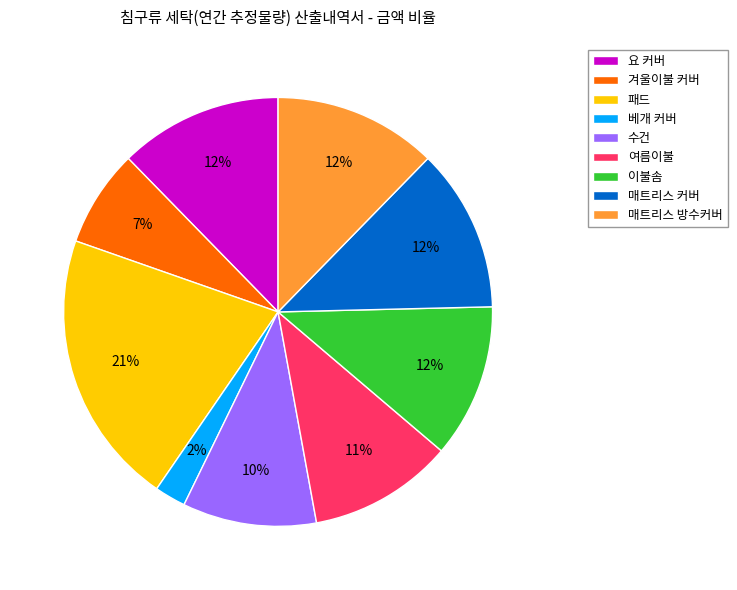

Is there any slice that represents more than half of the pie?

No